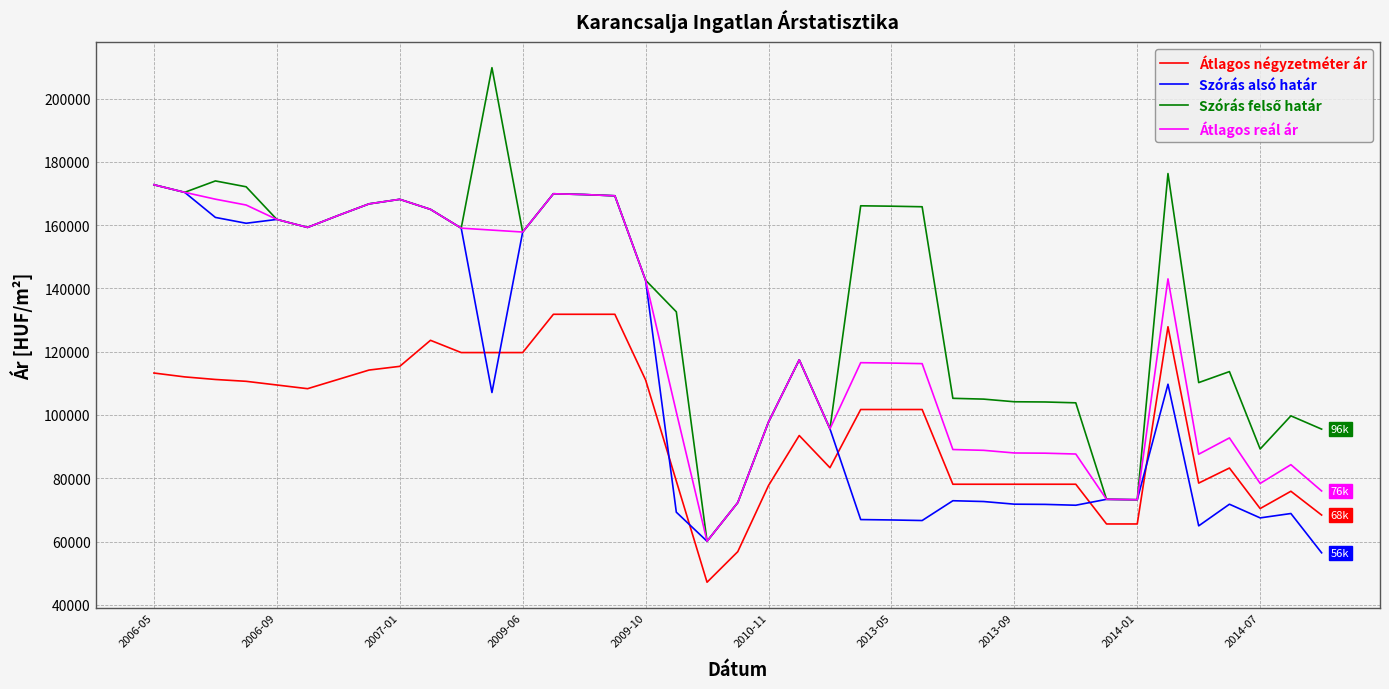

True or false: Átlagos reál ár and Átlagos négyzetméter ár intersect in this chart.

False